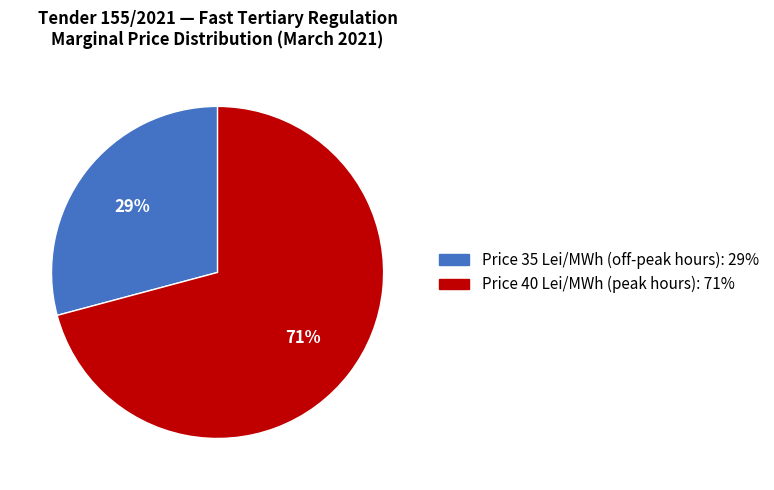

To the nearest percent, what is the difference between the largest and smallest slice percentages?

42%